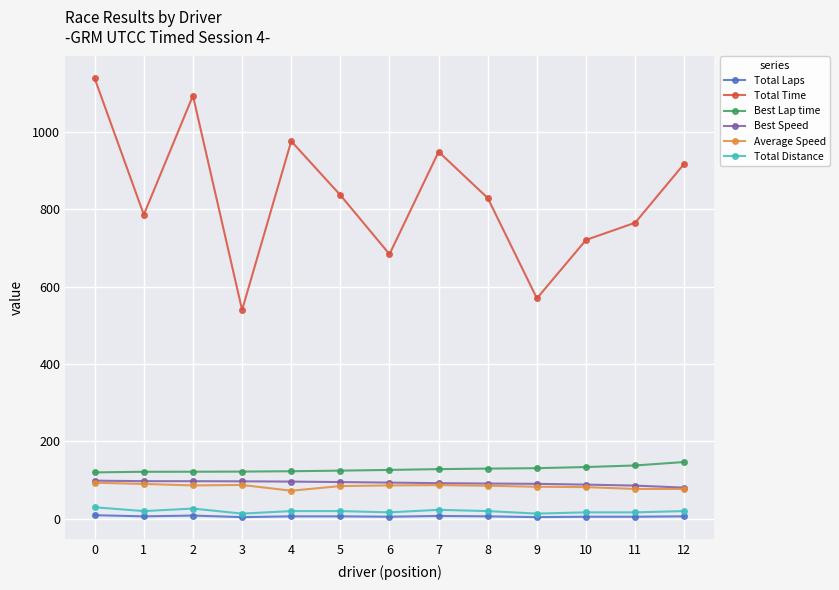

True or false: Total Time and Best Lap time intersect in this chart.

False